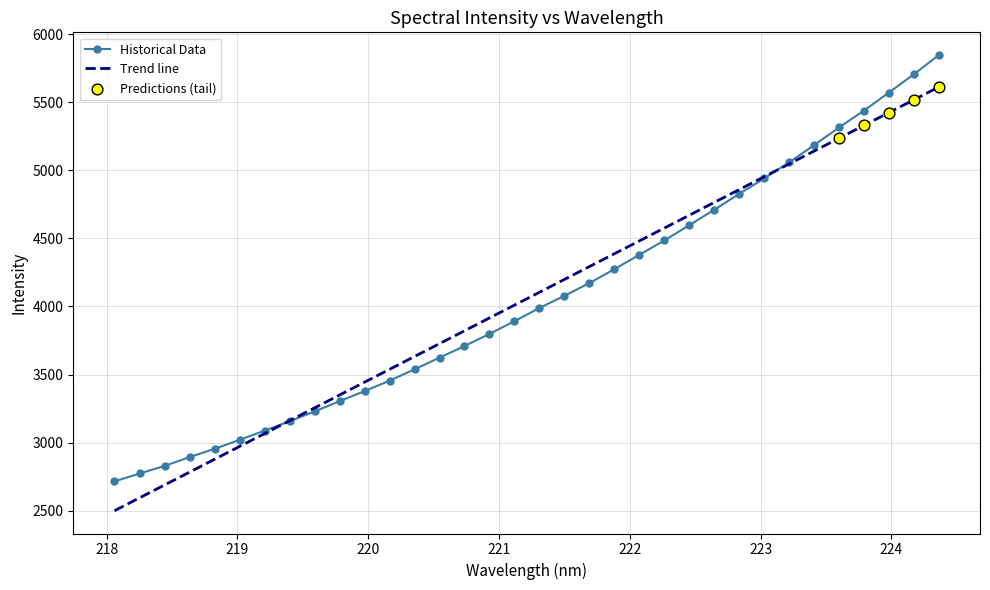

Which series has the largest range (max minus min)?

Historical Data